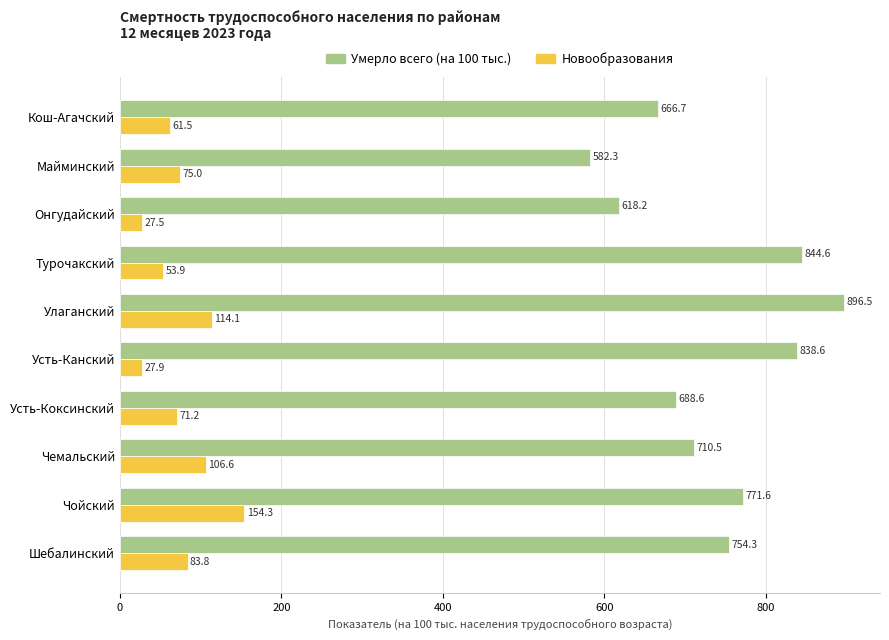

What are all the series names shown in the legend?

Умерло всего (на 100 тыс.), Новообразования